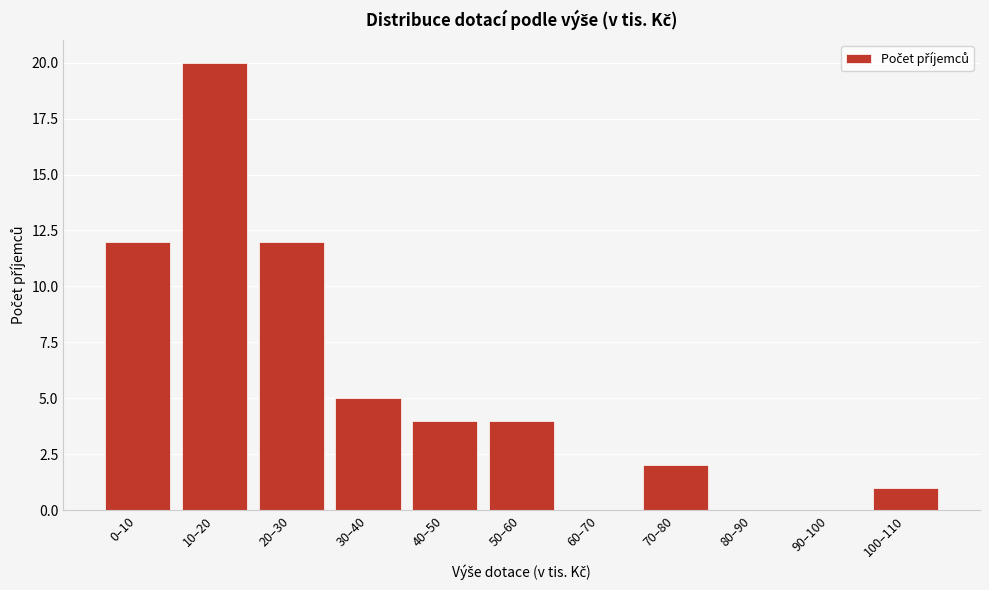

Reading left to right, extract all data points from this chart.

0–10=12	10–20=20	20–30=12	30–40=5	40–50=4	50–60=4	60–70=0	70–80=2	80–90=0	90–100=0	100–110=1